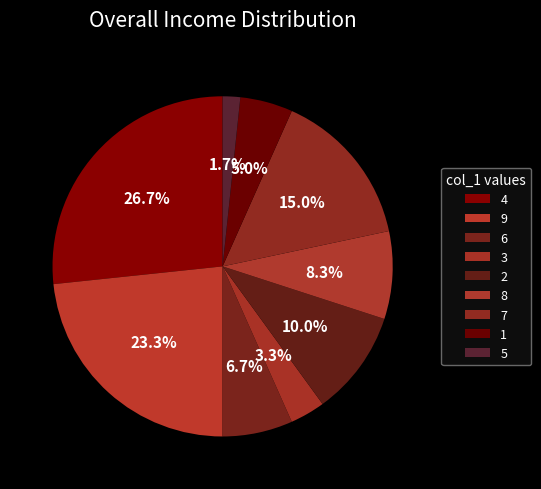

What is the largest slice in the pie chart?

4